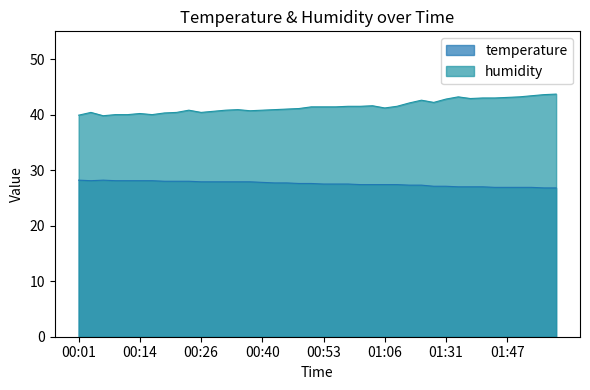

What is the label of the 24th point from the left?

01:00